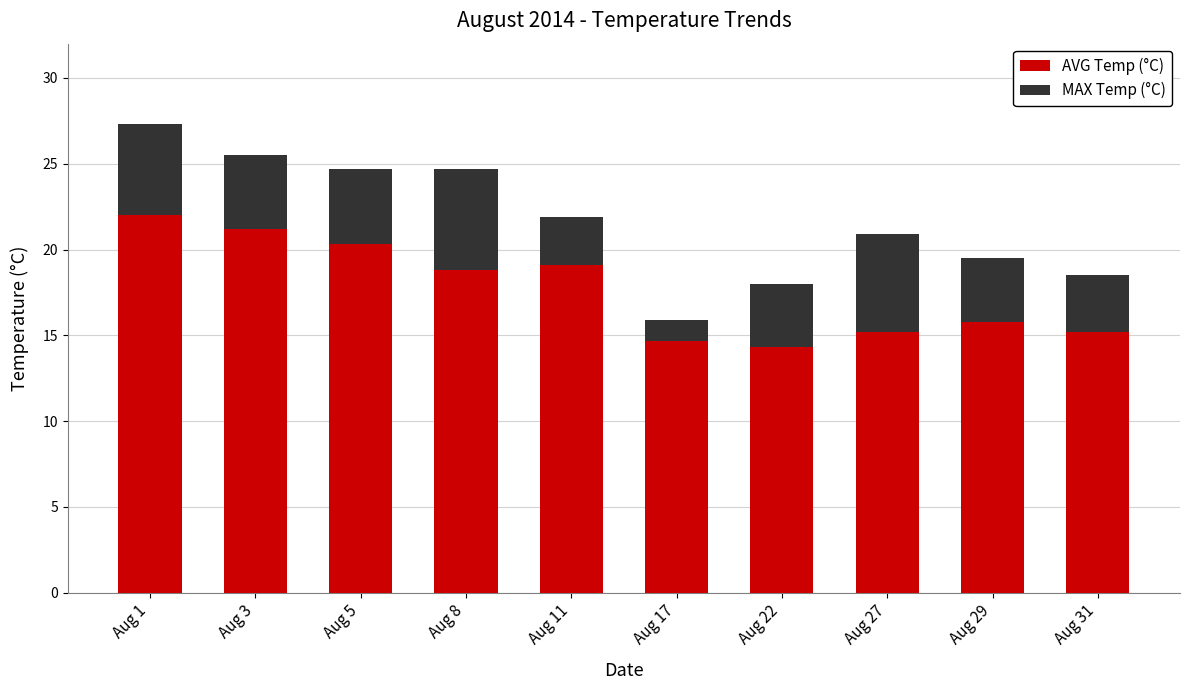

What is the minimum value for AVG Temp (°C)?

14.3